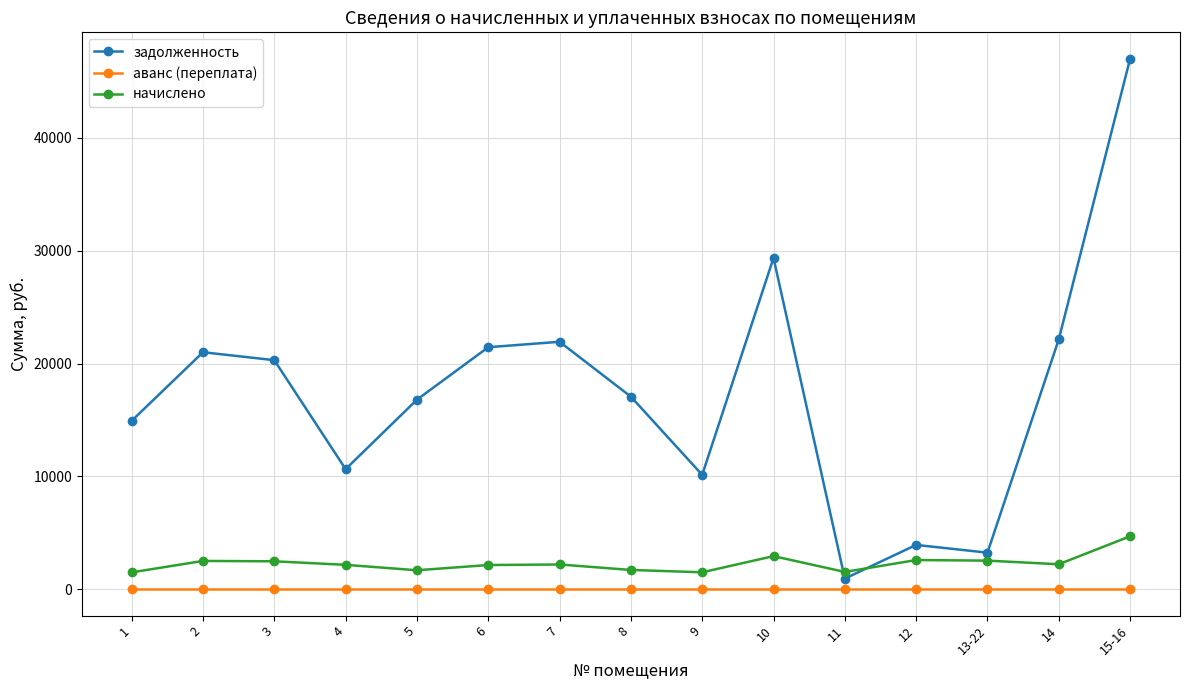

At 2, list the series in order from largest to smallest.

задолженность, начислено, аванс (переплата)